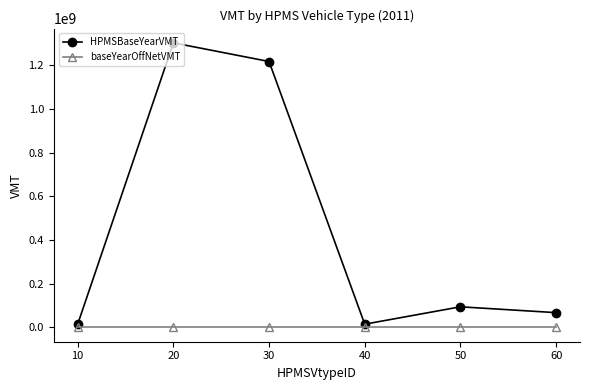

Which series has the largest range (max minus min)?

HPMSBaseYearVMT